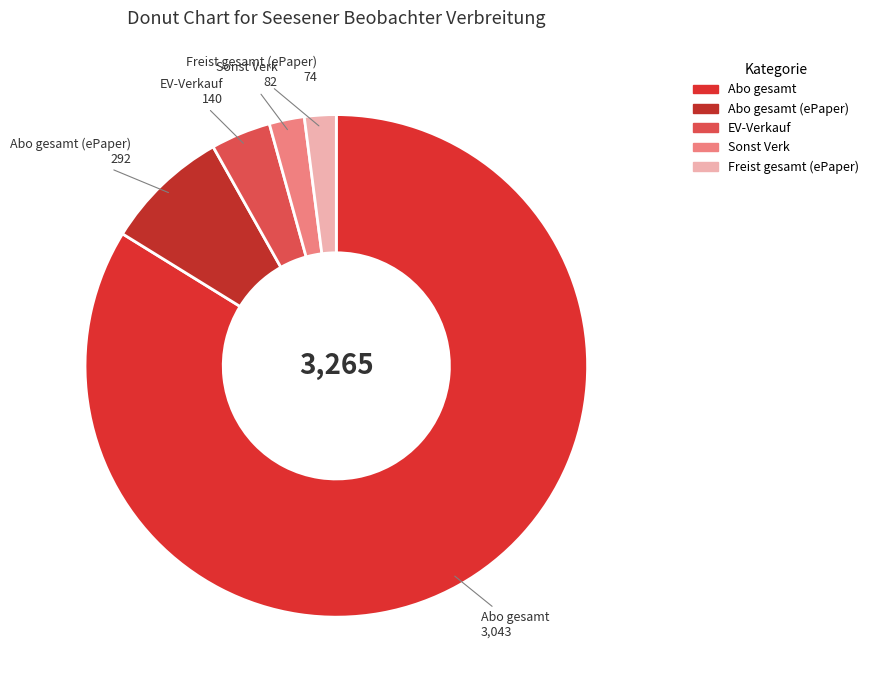

True or false: Freist gesamt (ePaper) accounts for 2% of the total.

True